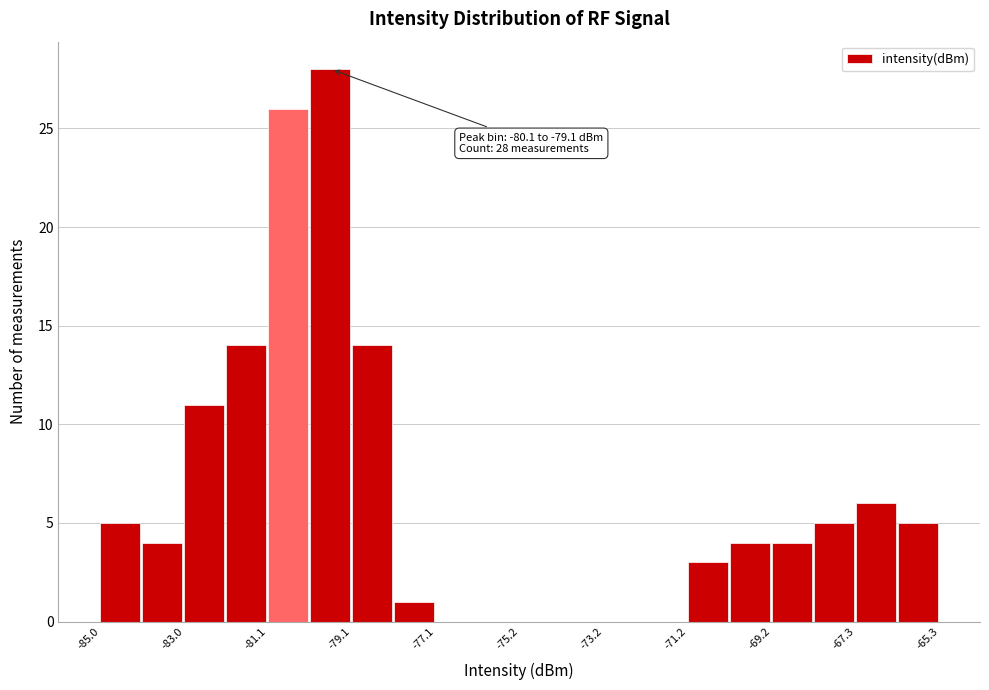

Over which range of the x-axis is the bar tallest?

-80.0 to -79.0